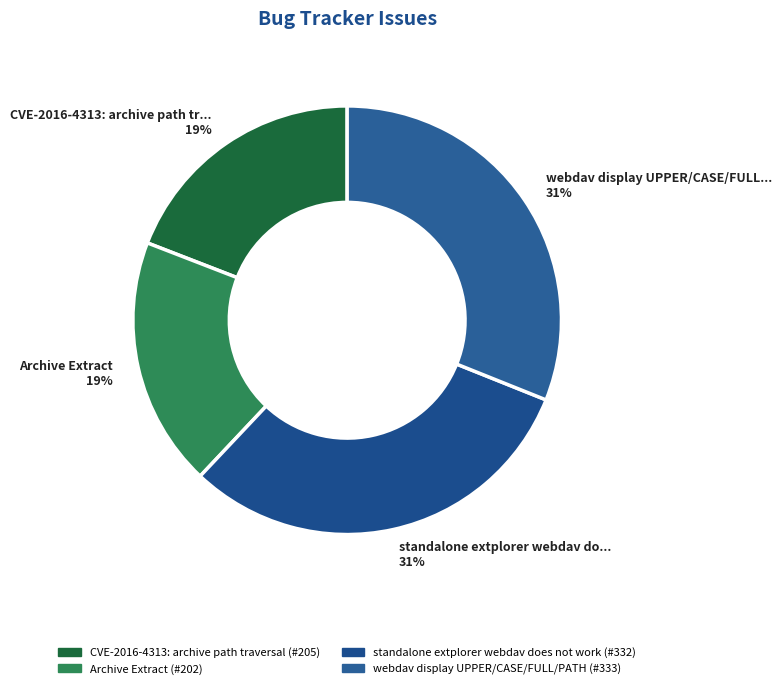

What percentage is the CVE-2016-4313: archive path tr... 19% slice, to the nearest percent?

19%